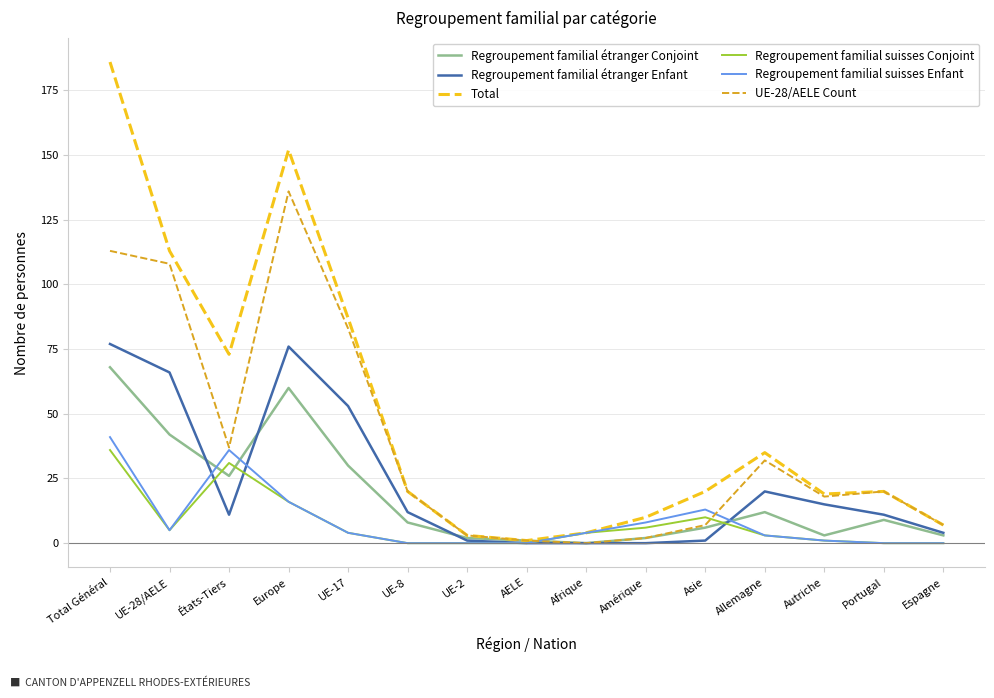

What is the difference between the UE-28/AELE Count values at Espagne and Afrique?

7